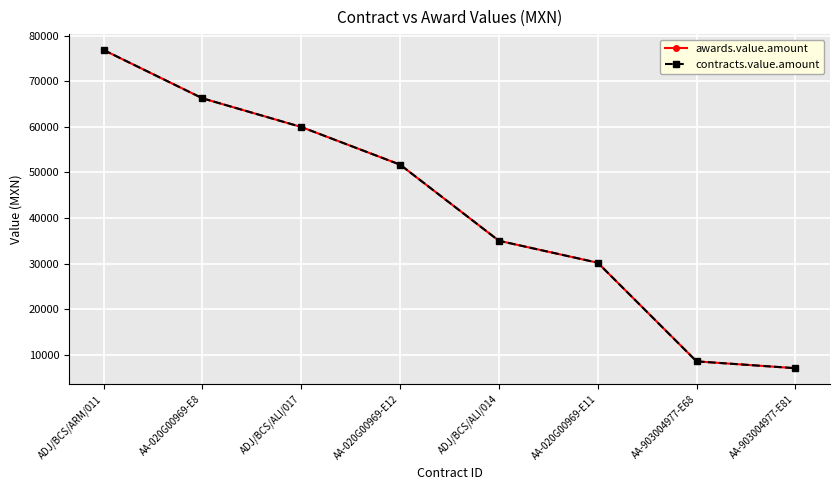

The contracts.value.amount series shows 14737.0 at AA-903004977-E68. True or false?

False